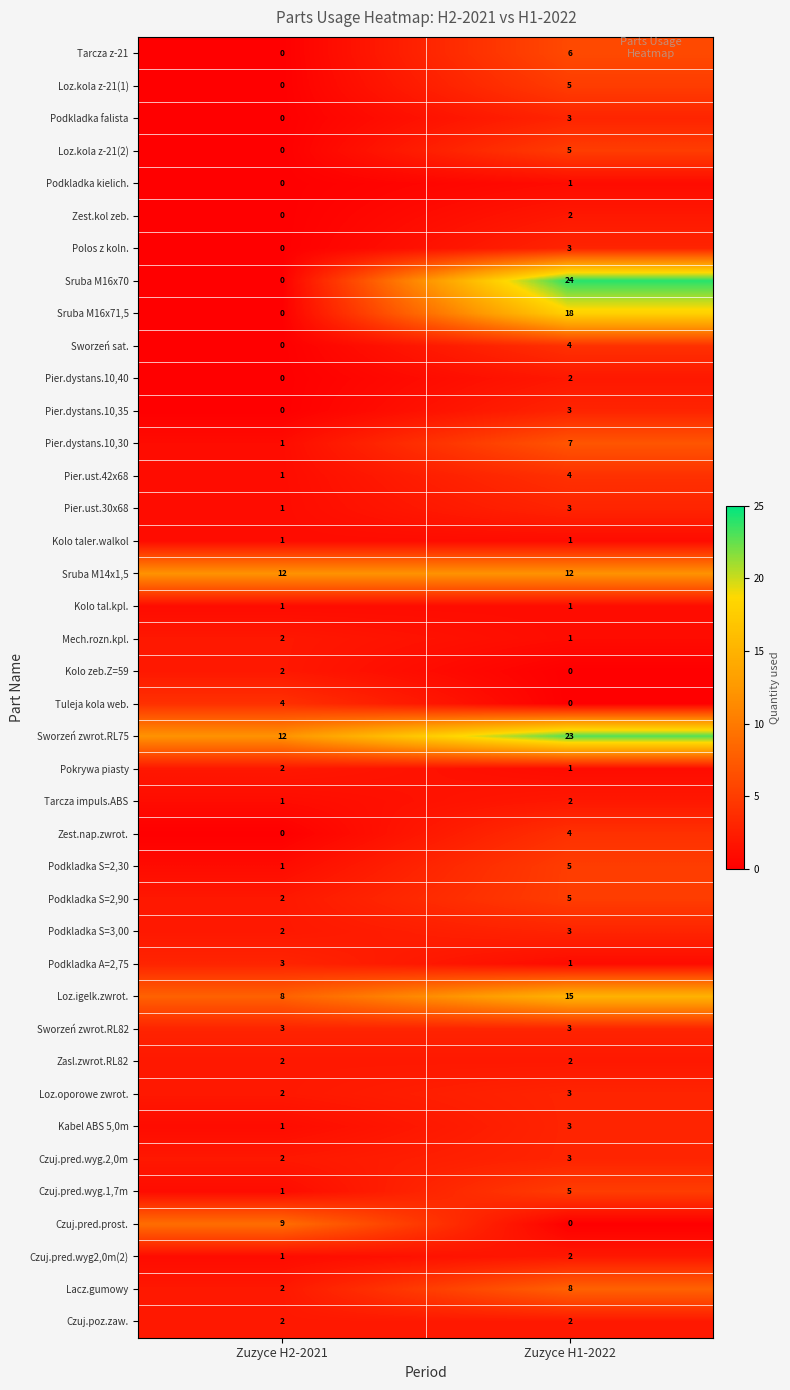

How many categories are shown in the chart?

2